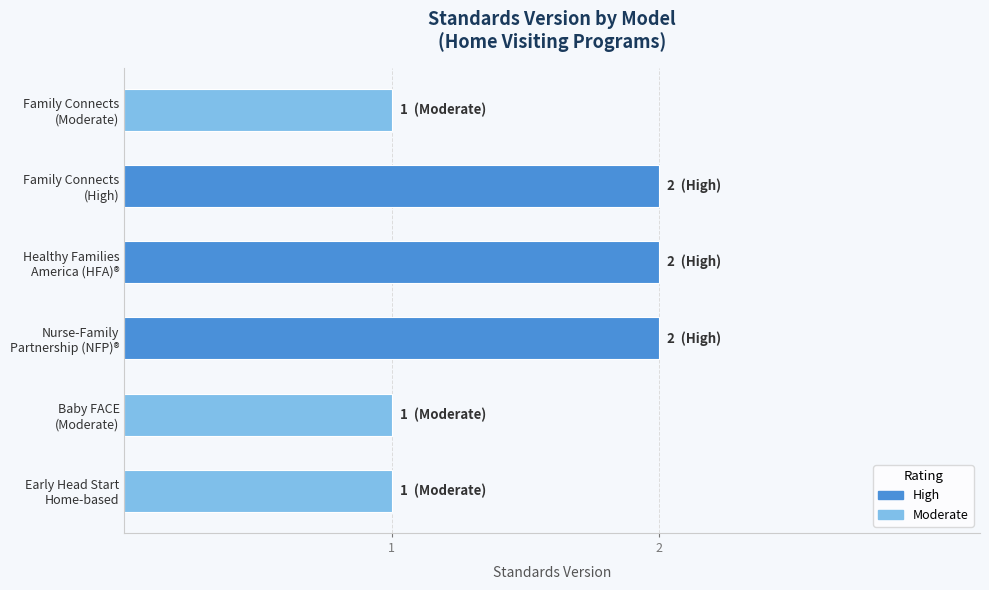

What is the smallest value displayed?

1